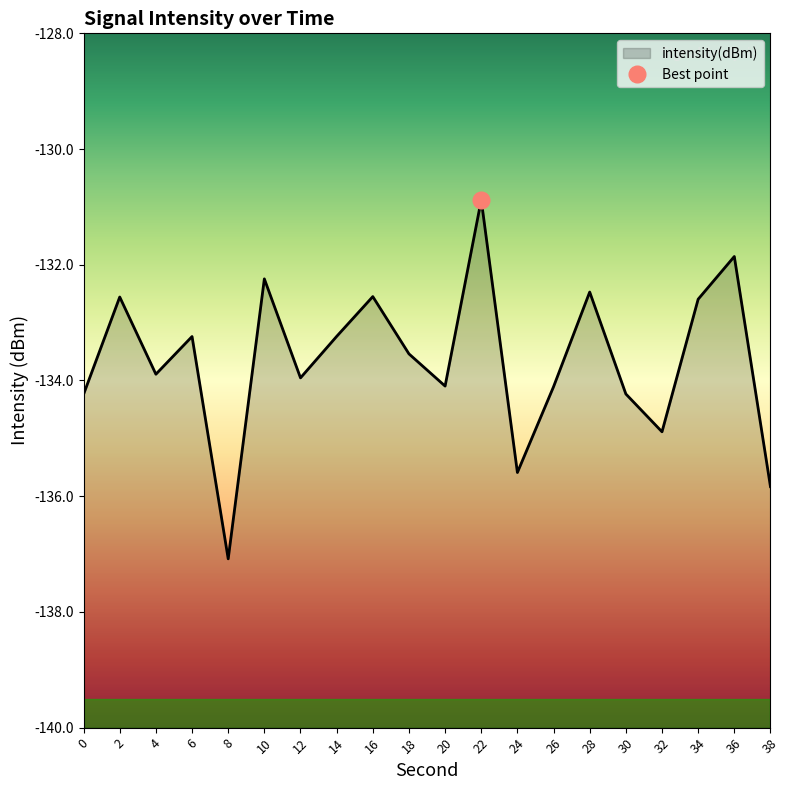

At which category does the chart reach its peak across all series?

22